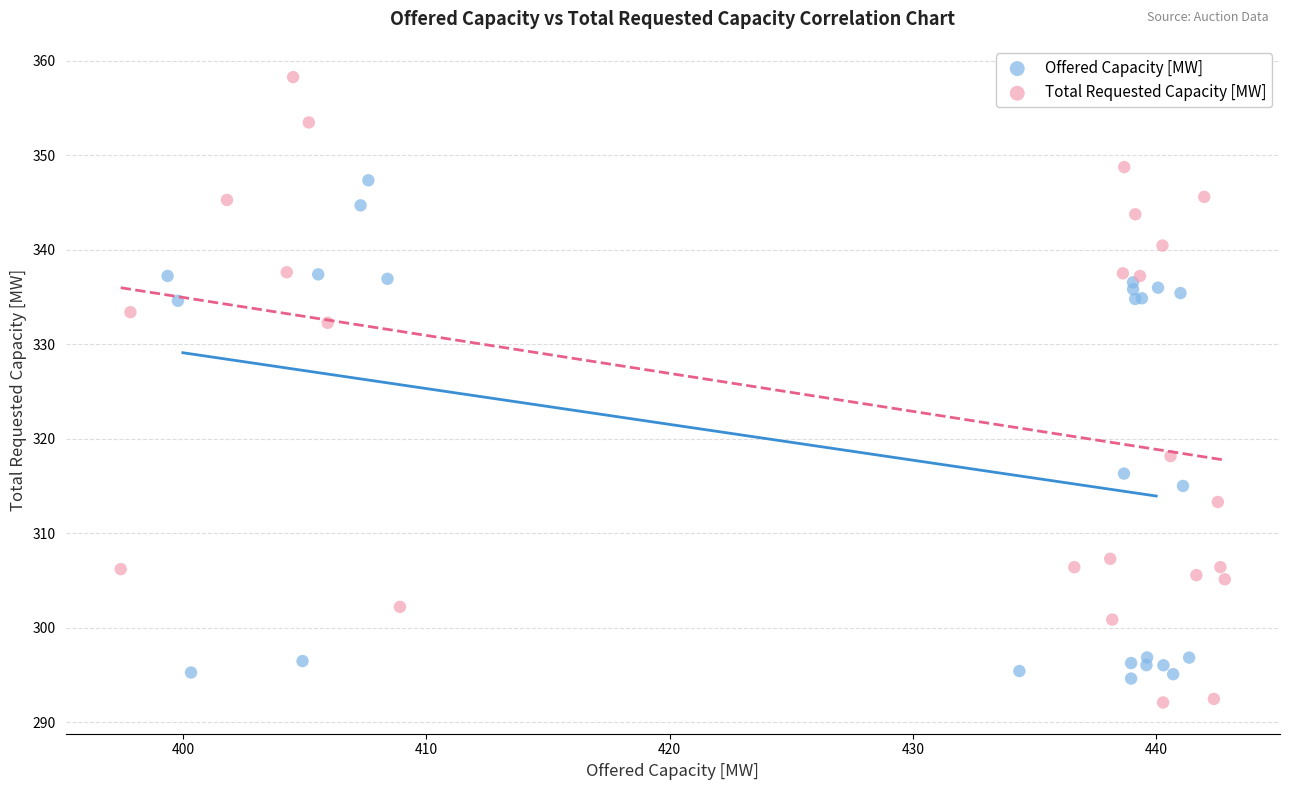

Which series reaches the maximum Y coordinate?

Total Requested Capacity [MW]